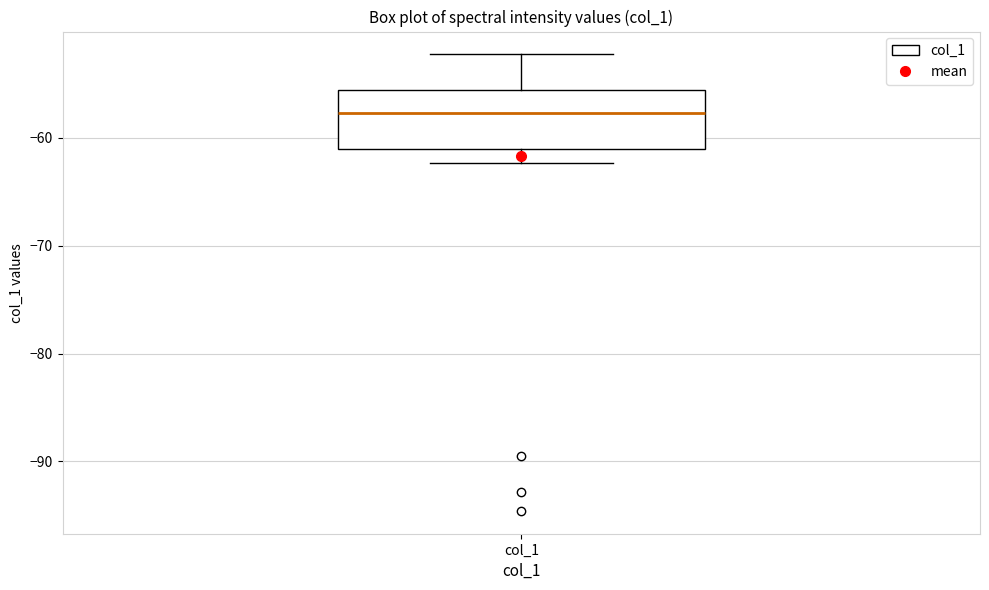

Transcribe this box plot: give where the median line is, the range the box spans, and where the two whiskers end, as read against the y-axis. The values are not printed on the chart, so give them approximately, as read against the axis.

median -58, box -61 to -56, whiskers -62 to -52